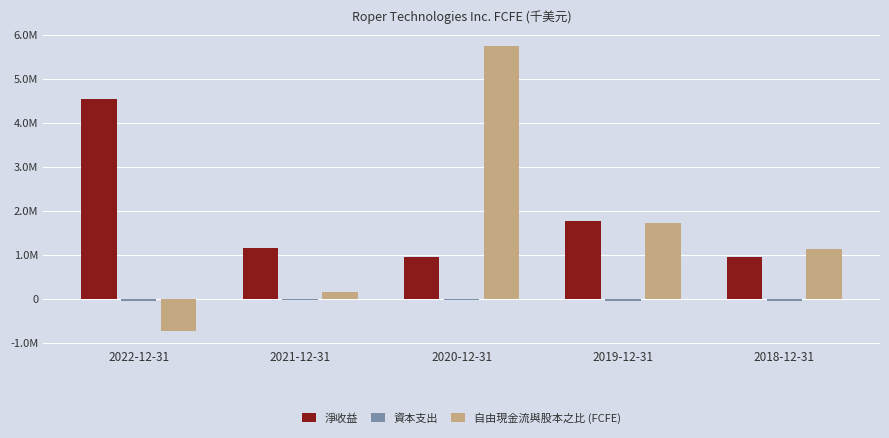

Which series has the largest range (max minus min)?

自由現金流與股本之比 (FCFE)